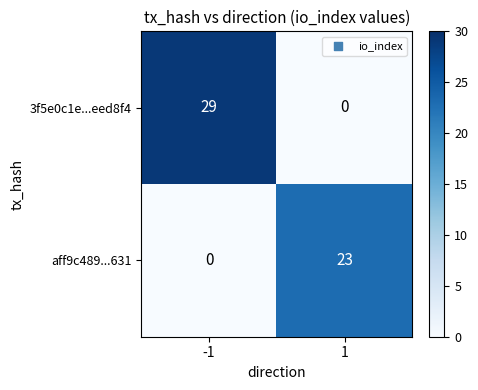

List the series in order of their peak value, highest first.

3f5e0c1e...eed8f4, aff9c489...631